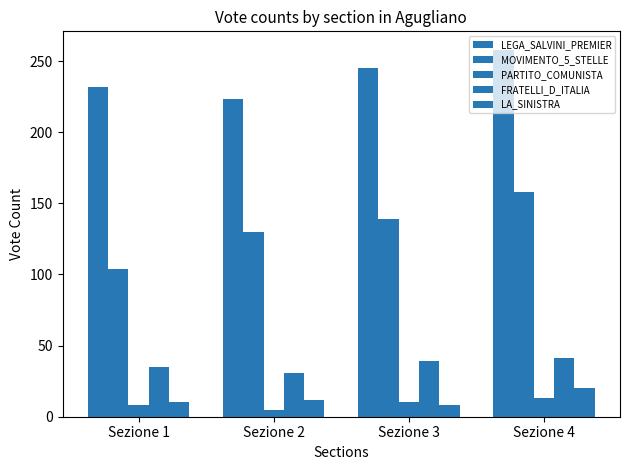

Is the value of FRATELLI_D_ITALIA at Sezione 2 greater than the value of PARTITO_COMUNISTA at Sezione 1?

Yes